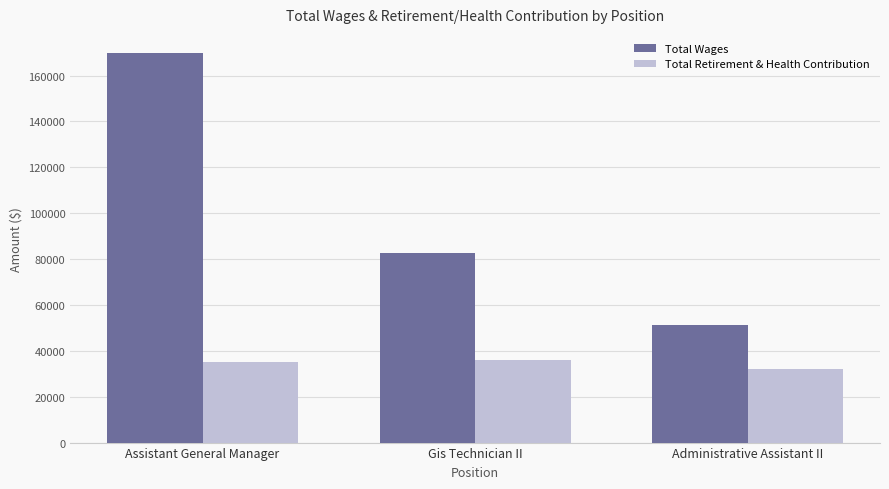

What is the sum of all Total Wages values?

303471